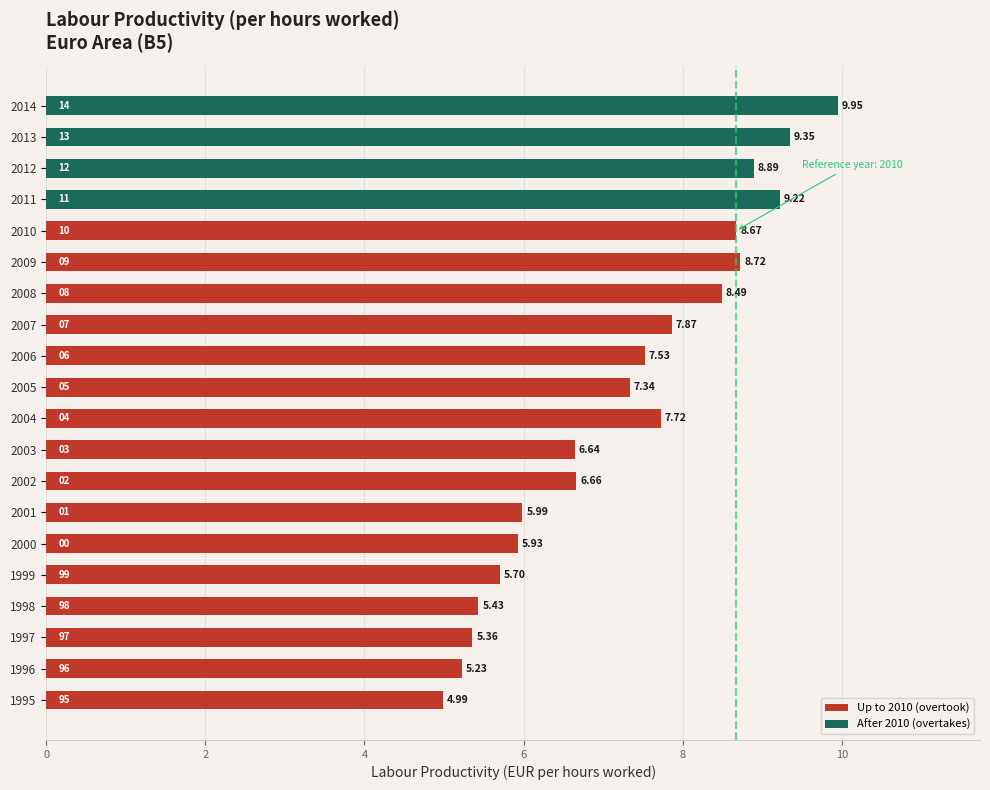

Where is the data nearest to the value 7?

2005